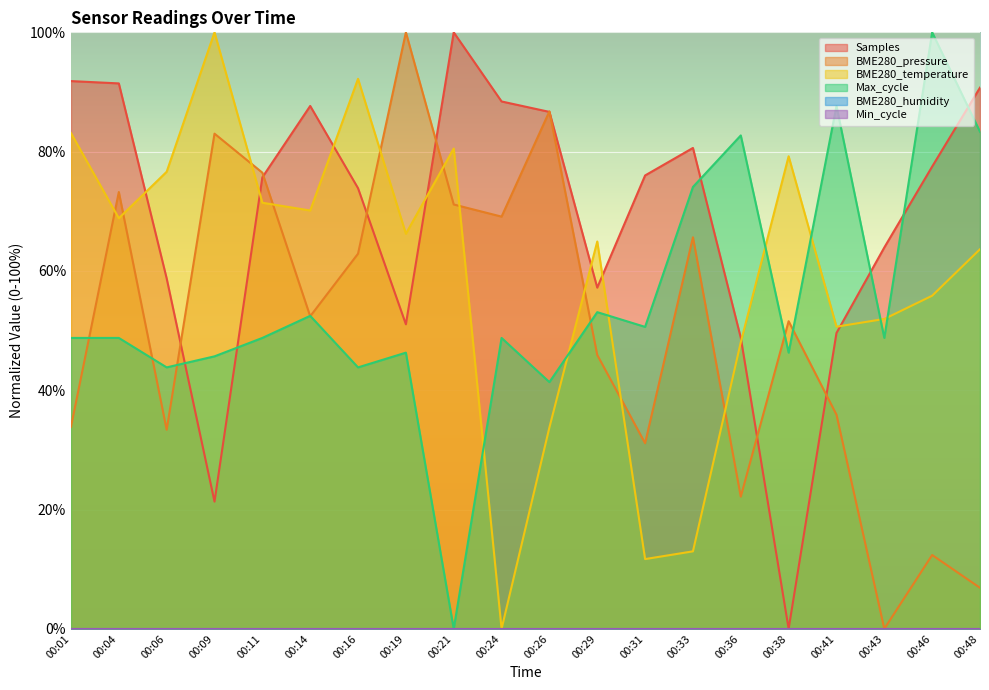

True or false: Samples has more than 2 points higher than both neighbors.

True